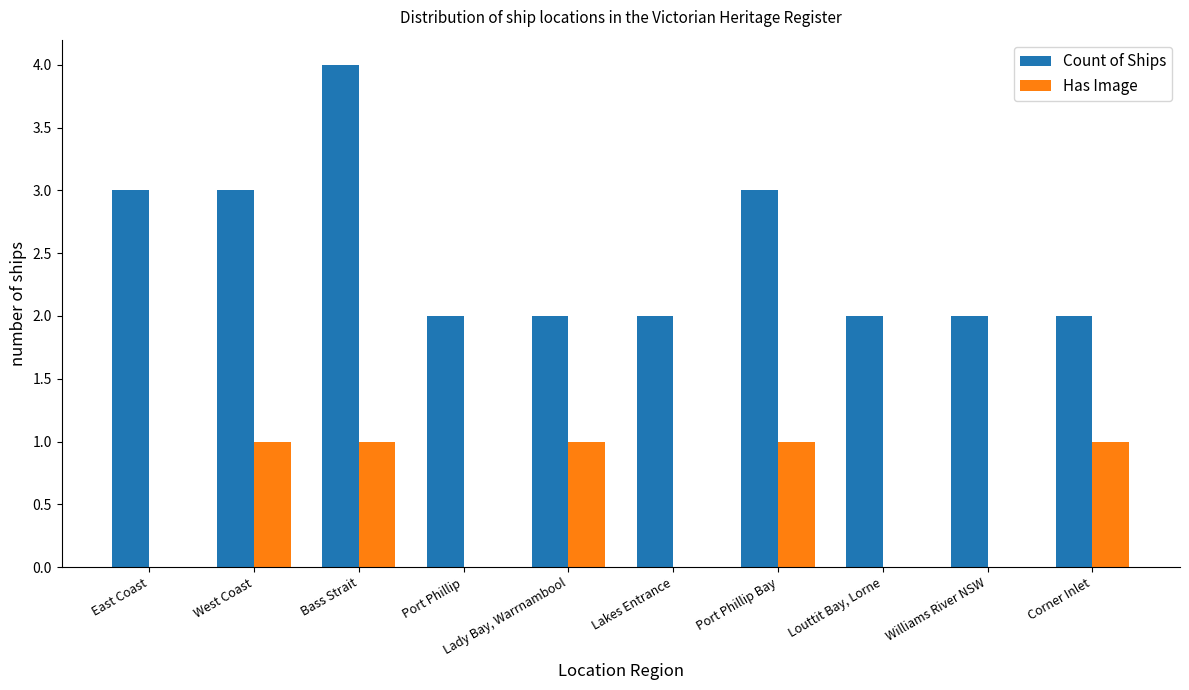

At which category is the sum across all series the highest?

Bass Strait